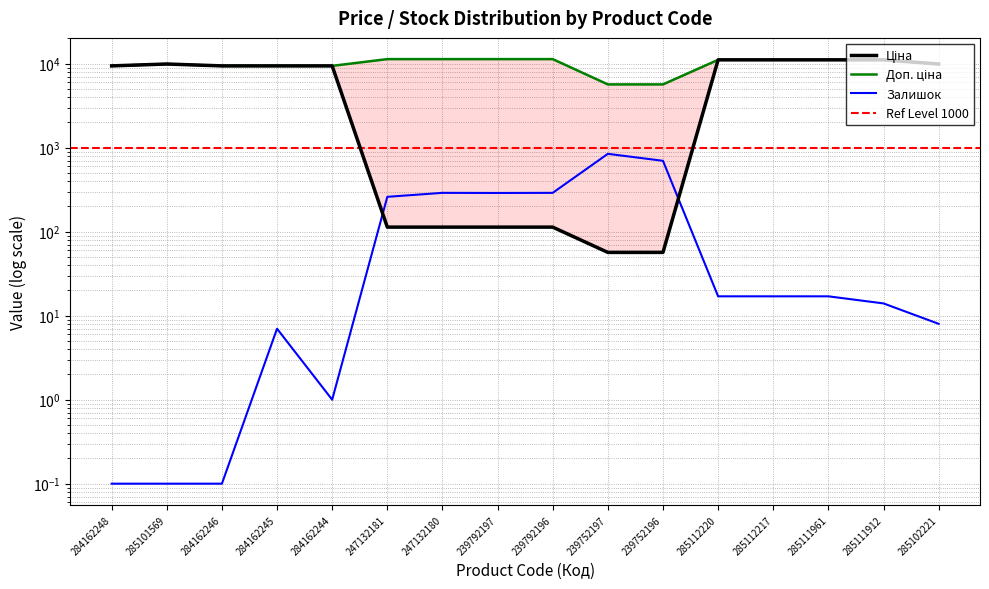

How many lines are shown in the chart?

3